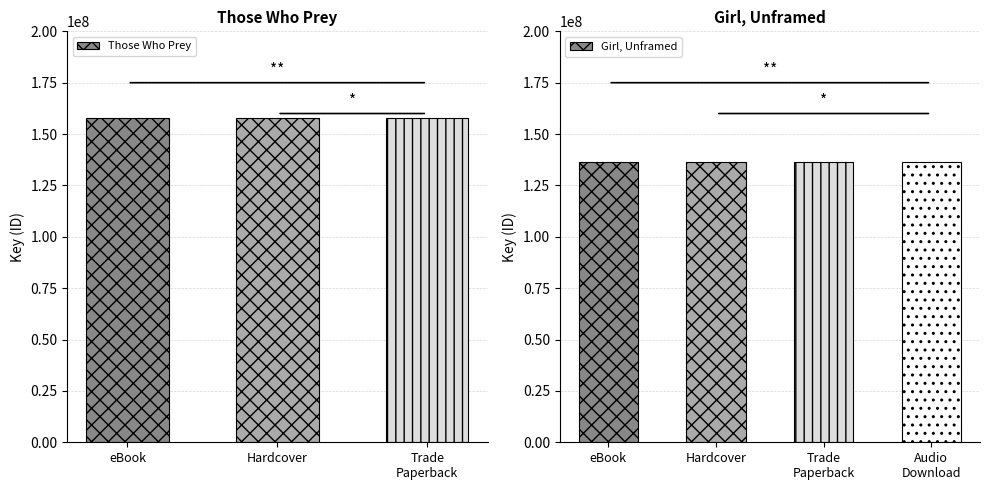

Rank the categories by value from highest to lowest.

eBook, Hardcover, Trade Paperback, eBook, Hardcover, Trade Paperback, Audio Download